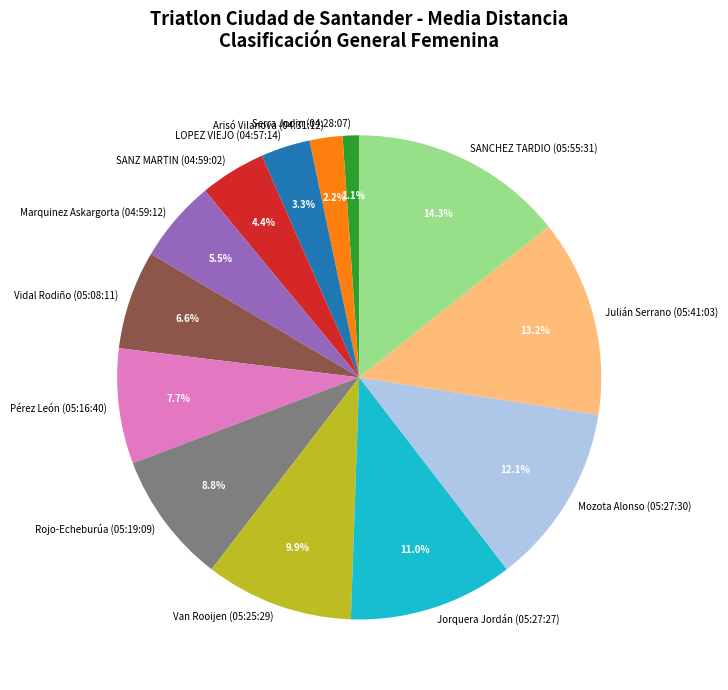

How many slices are in this pie chart?

13